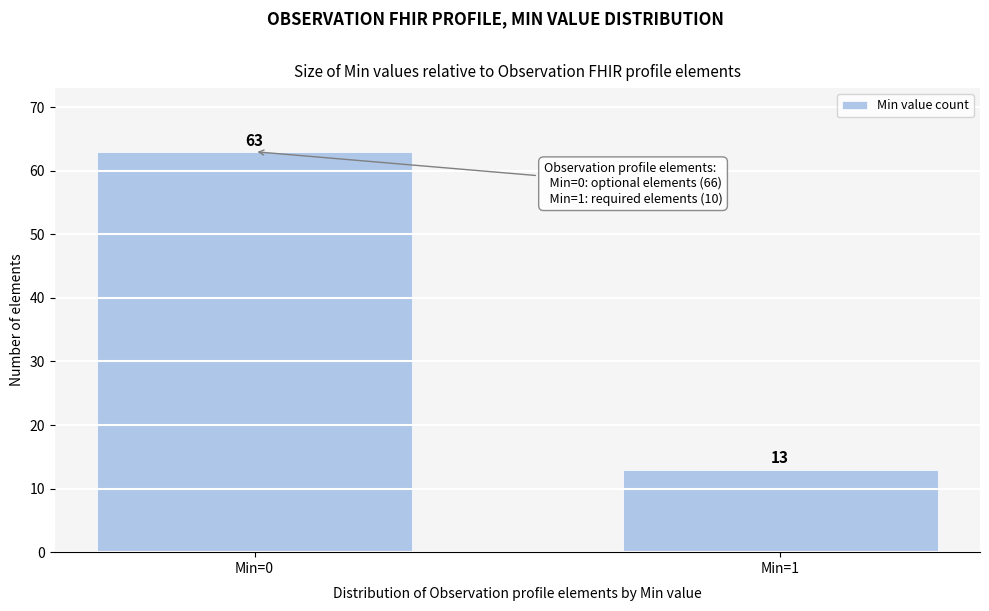

Reading left to right, extract all data points from this chart.

63	13